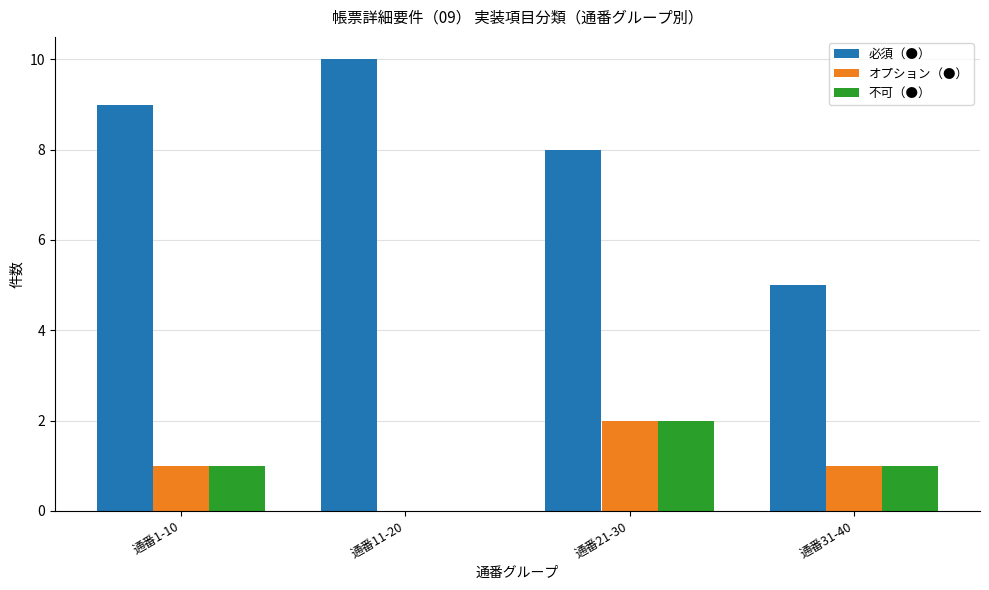

Which series changed the most between 通番21-30 and 通番31-40?

必須（●）